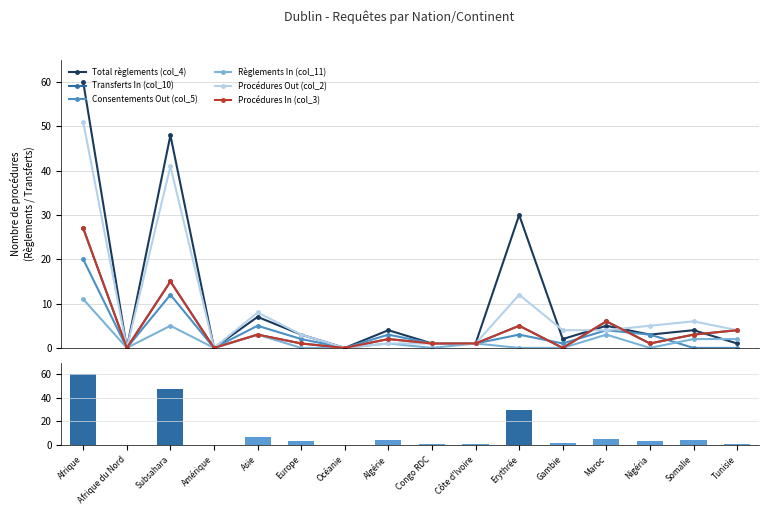

Reading left to right, what are all the values shown in this chart?

Total règlements (col_4): 60	0	48	0	7	3	0	4	1	1	30	2	5	3	4	1
Transferts In (col_10): 27	0	15	0	3	1	0	2	1	1	5	0	6	1	3	4
Consentements Out (col_5): 20	0	12	0	5	2	0	3	1	1	3	1	4	3	0	0
Règlements In (col_11): 11	0	5	0	3	0	0	1	0	1	0	0	3	0	2	2
Procédures Out (col_2): 51	0	41	0	8	3	0	1	1	1	12	4	4	5	6	4
Procédures In (col_3): 27	0	15	0	3	1	0	2	1	1	5	0	6	1	3	4